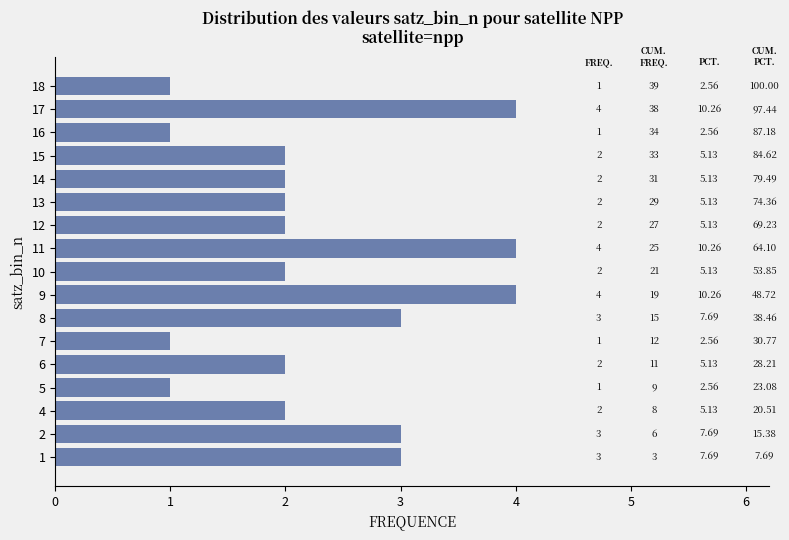

Does the chart contain any negative values?

No